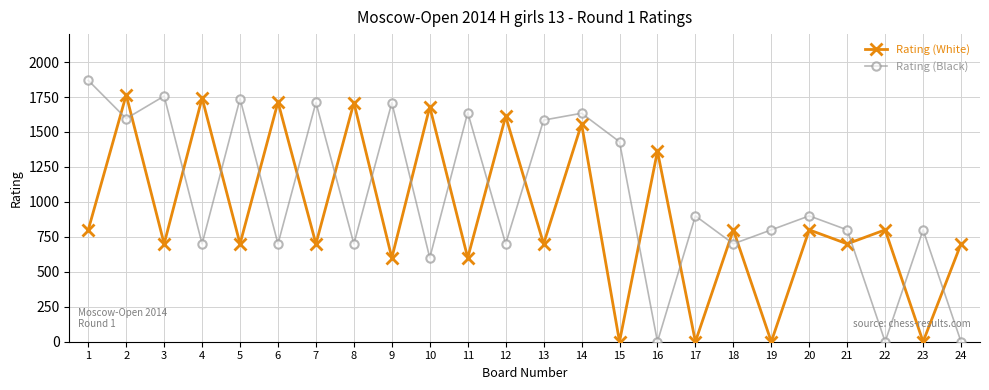

What are all the series names shown in the legend?

Rating (White), Rating (Black)